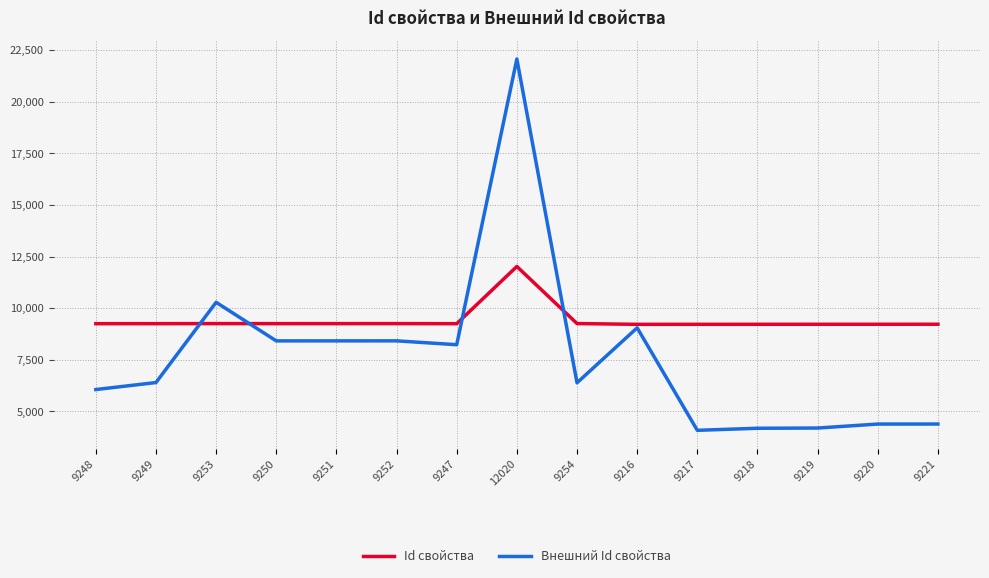

What is the difference between the maximum and minimum values in the Id свойства series?

2804